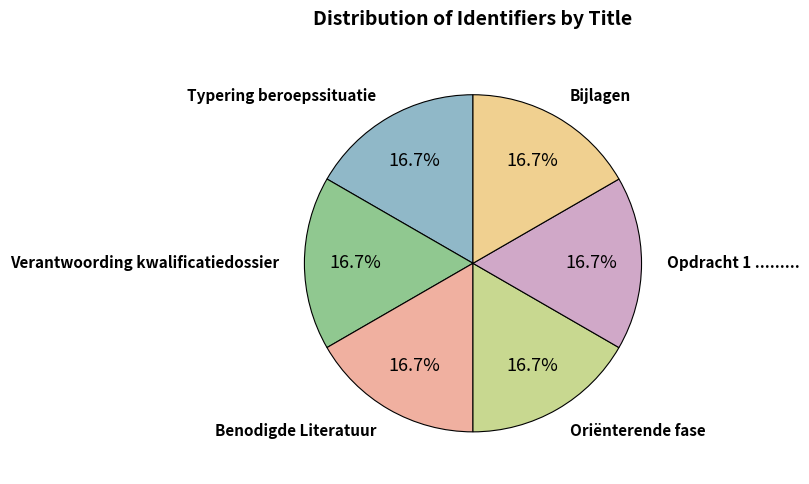

How many slices are in this pie chart?

6